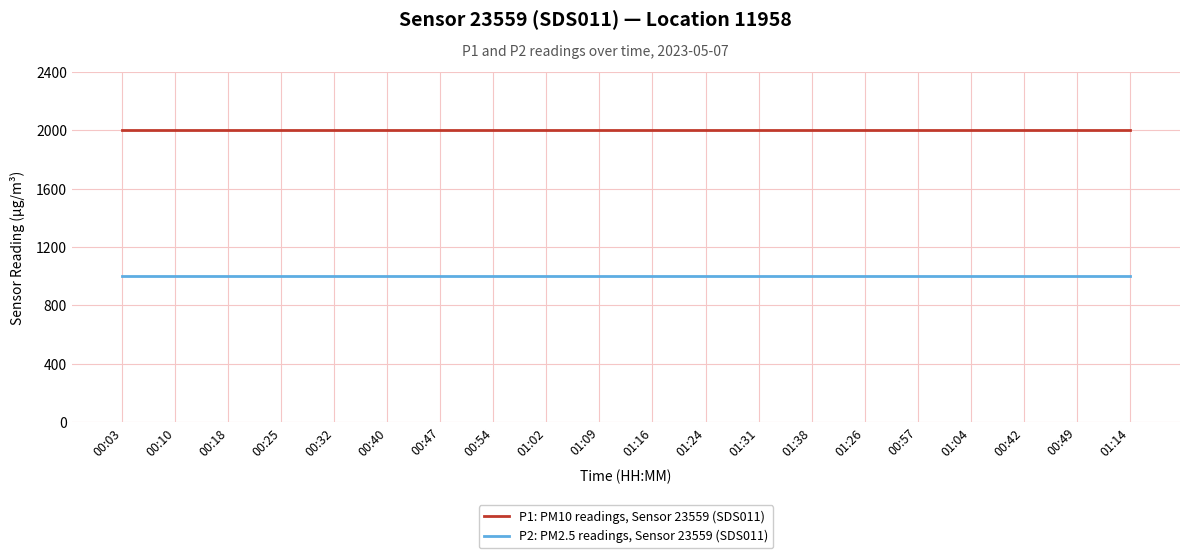

How many lines are shown in the chart?

2